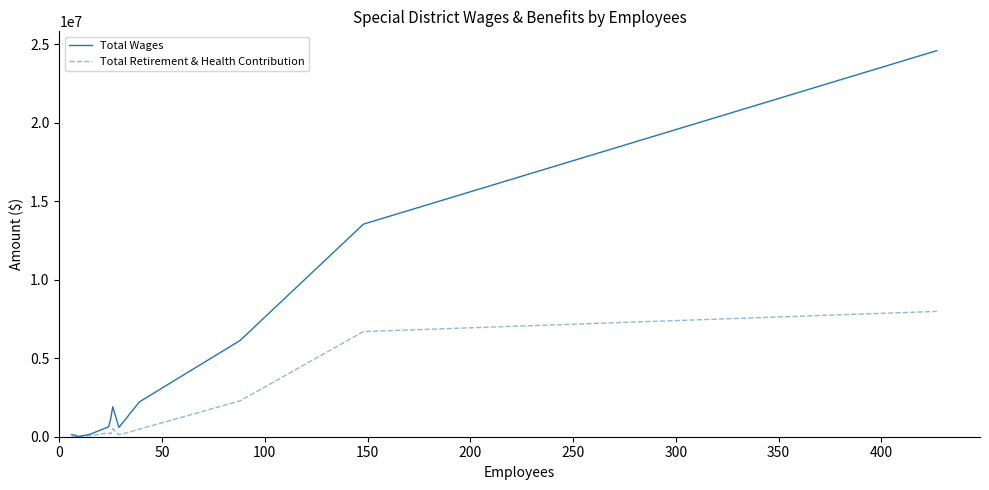

Which series has the largest total across all categories?

Total Wages